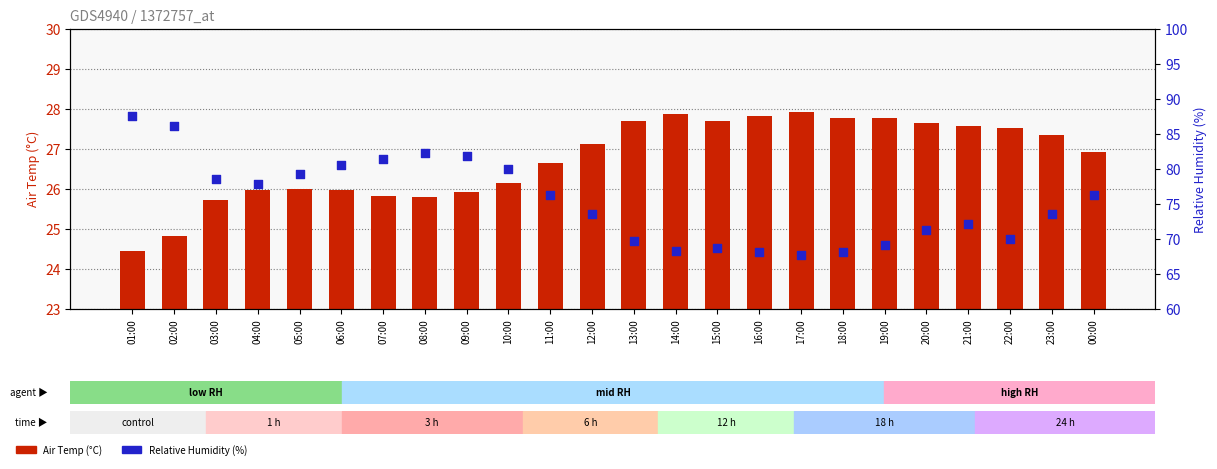

At how many categories does at least one series exceed 58?

24